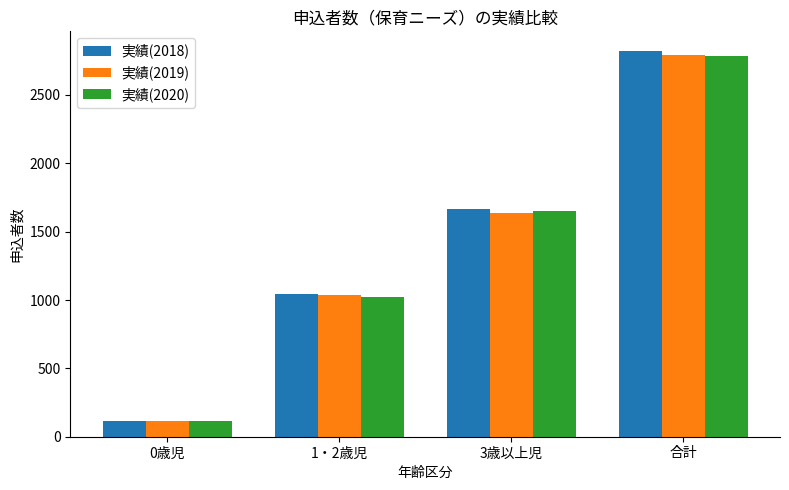

What is the difference between the maximum and second lowest values in the 実績(2020) series?

1763